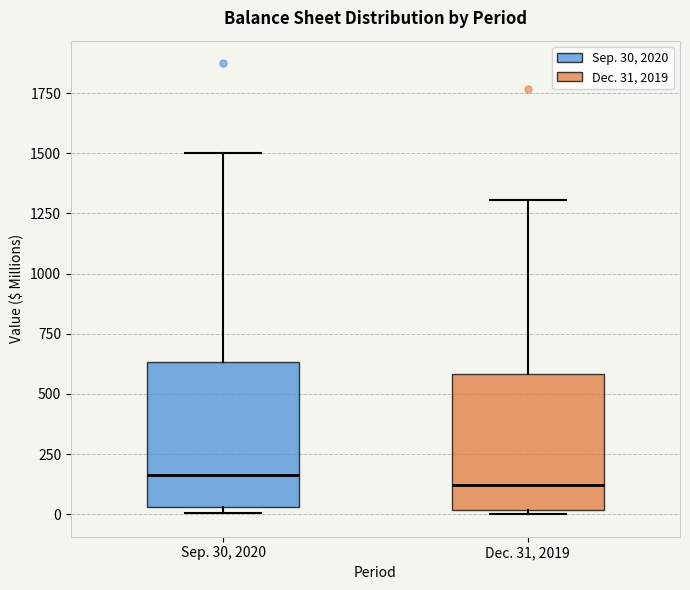

Where is the upper edge of the box for Sep. 30, 2020 on the y-axis? The values are not printed on the chart, so give them approximately, as read against the axis.

650